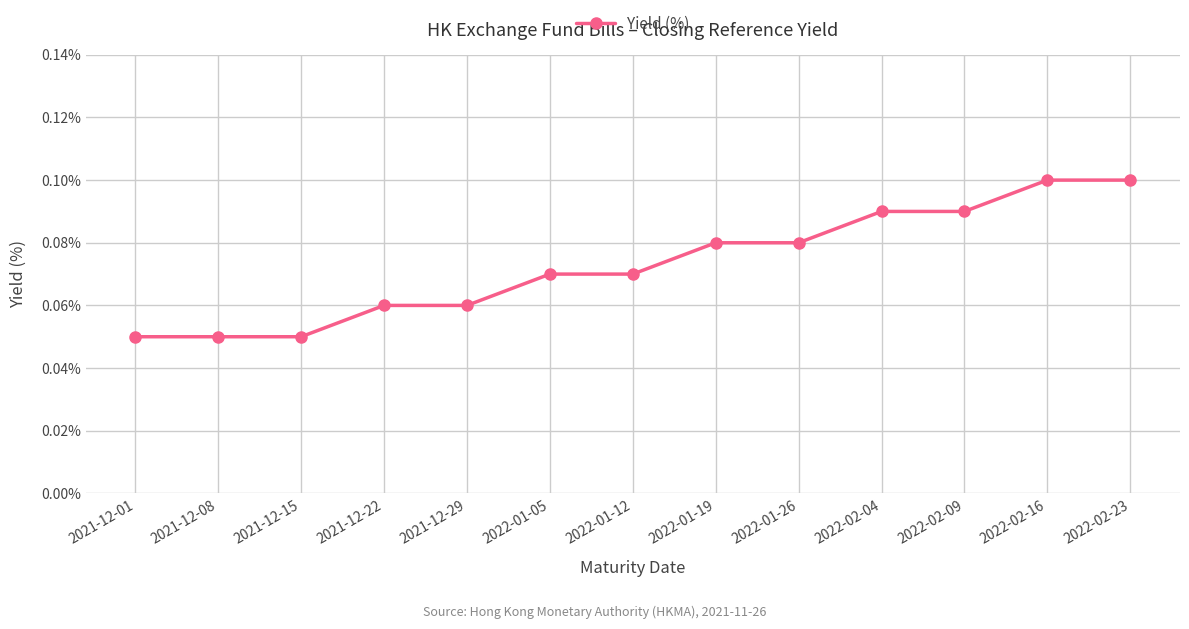

Is it true that the value at 2022-01-05 is 0.1?

True